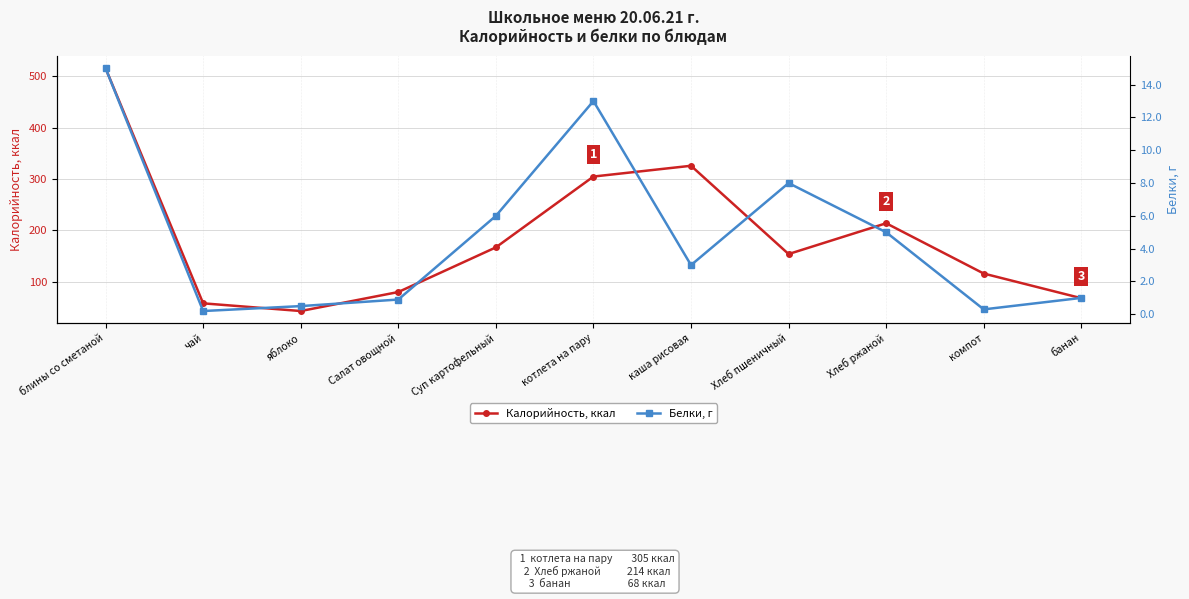

Which has a higher value, блины со сметаной or Салат овощной?

блины со сметаной